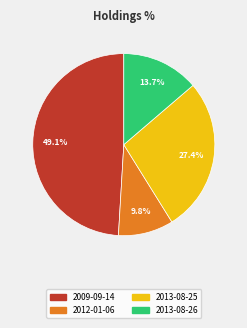

To the nearest percent, what is the average slice percentage?

25%